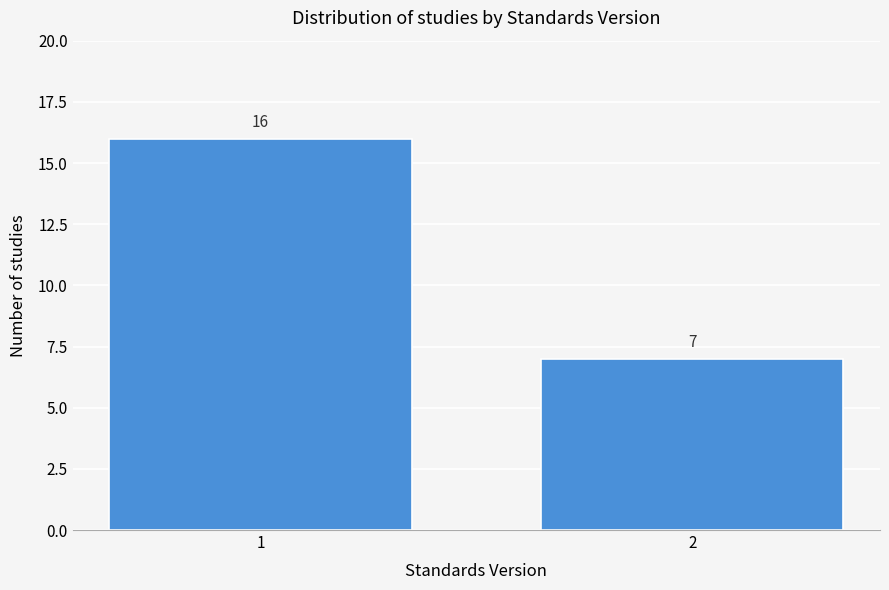

Reading right to left, list all the values displayed in this chart.

7	16